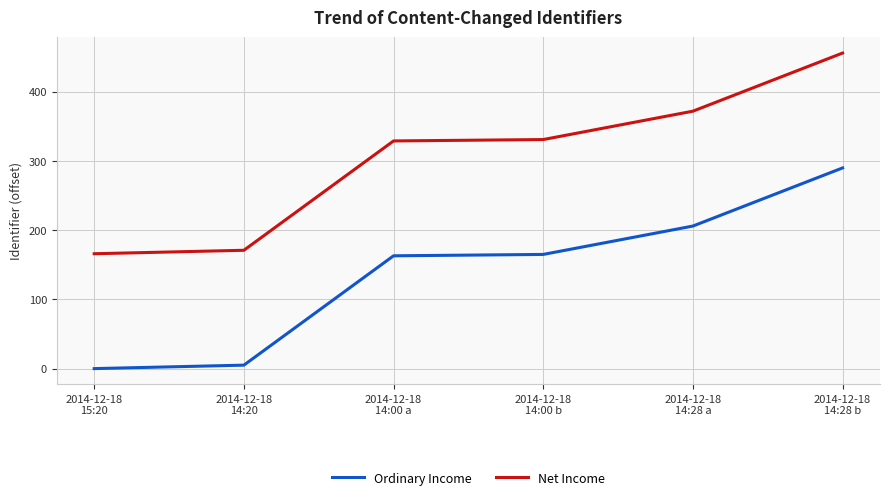

What position from the left is 2014-12-18
14:00 a?

3